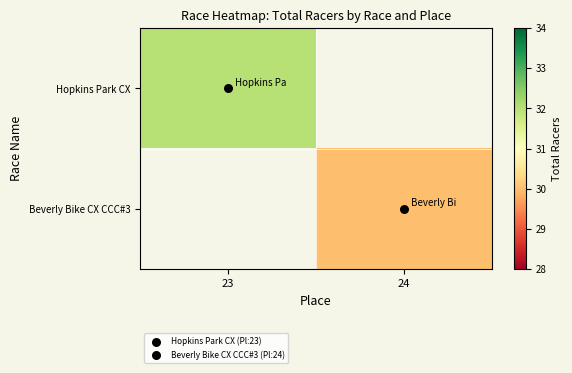

Which category has the lowest value across all series?

24